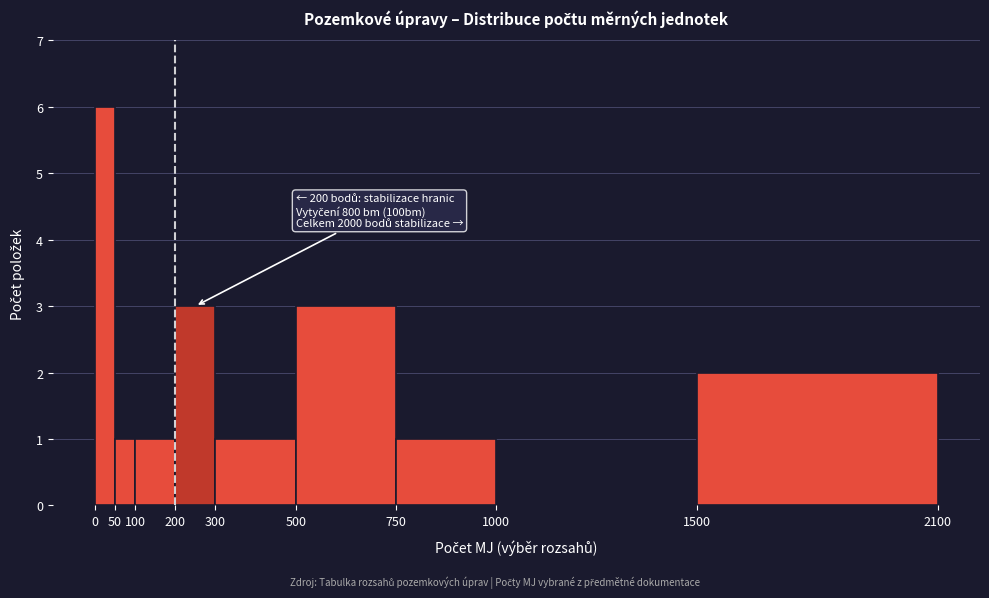

Which range on the x-axis has the tallest bar?

0 to 50